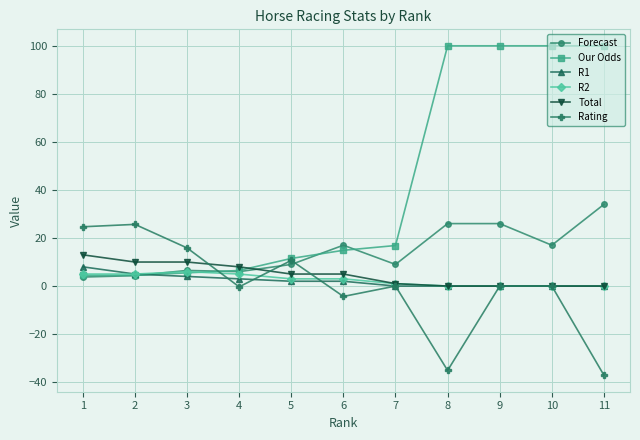

Which category has the lowest value in the Rating series?

11